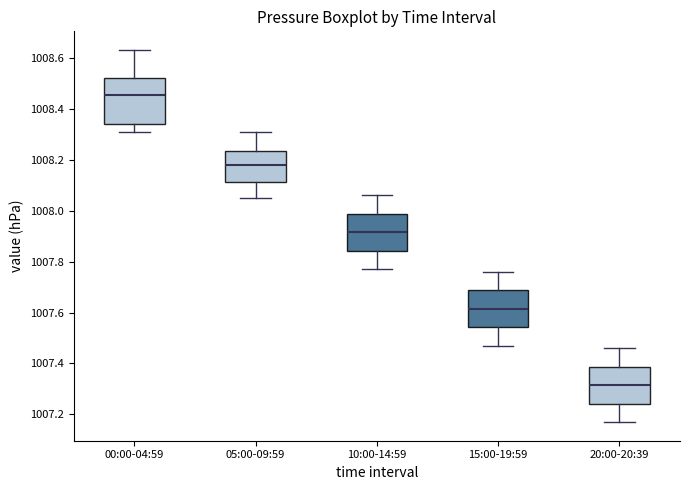

Which box has the highest median line?

00:00-04:59